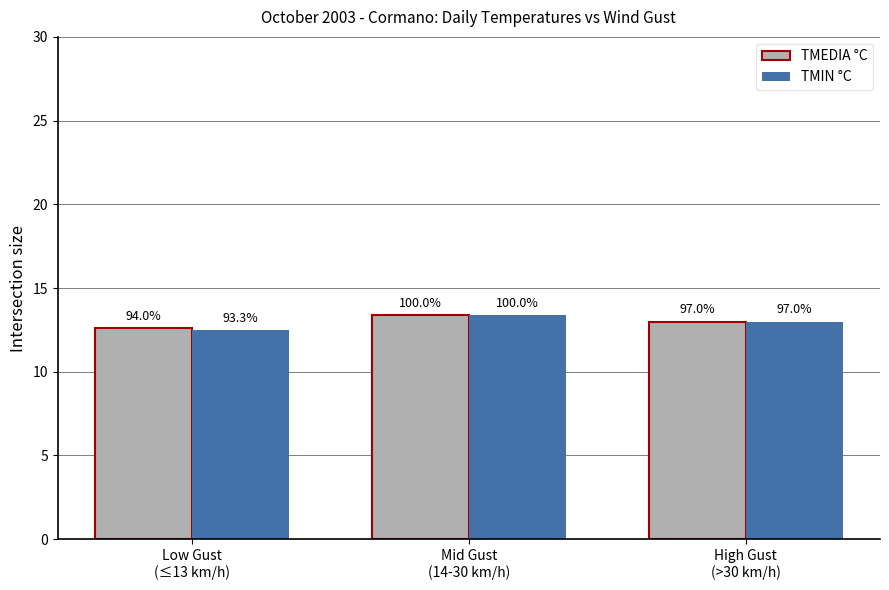

What are all the series names shown in the legend?

TMEDIA °C, TMIN °C